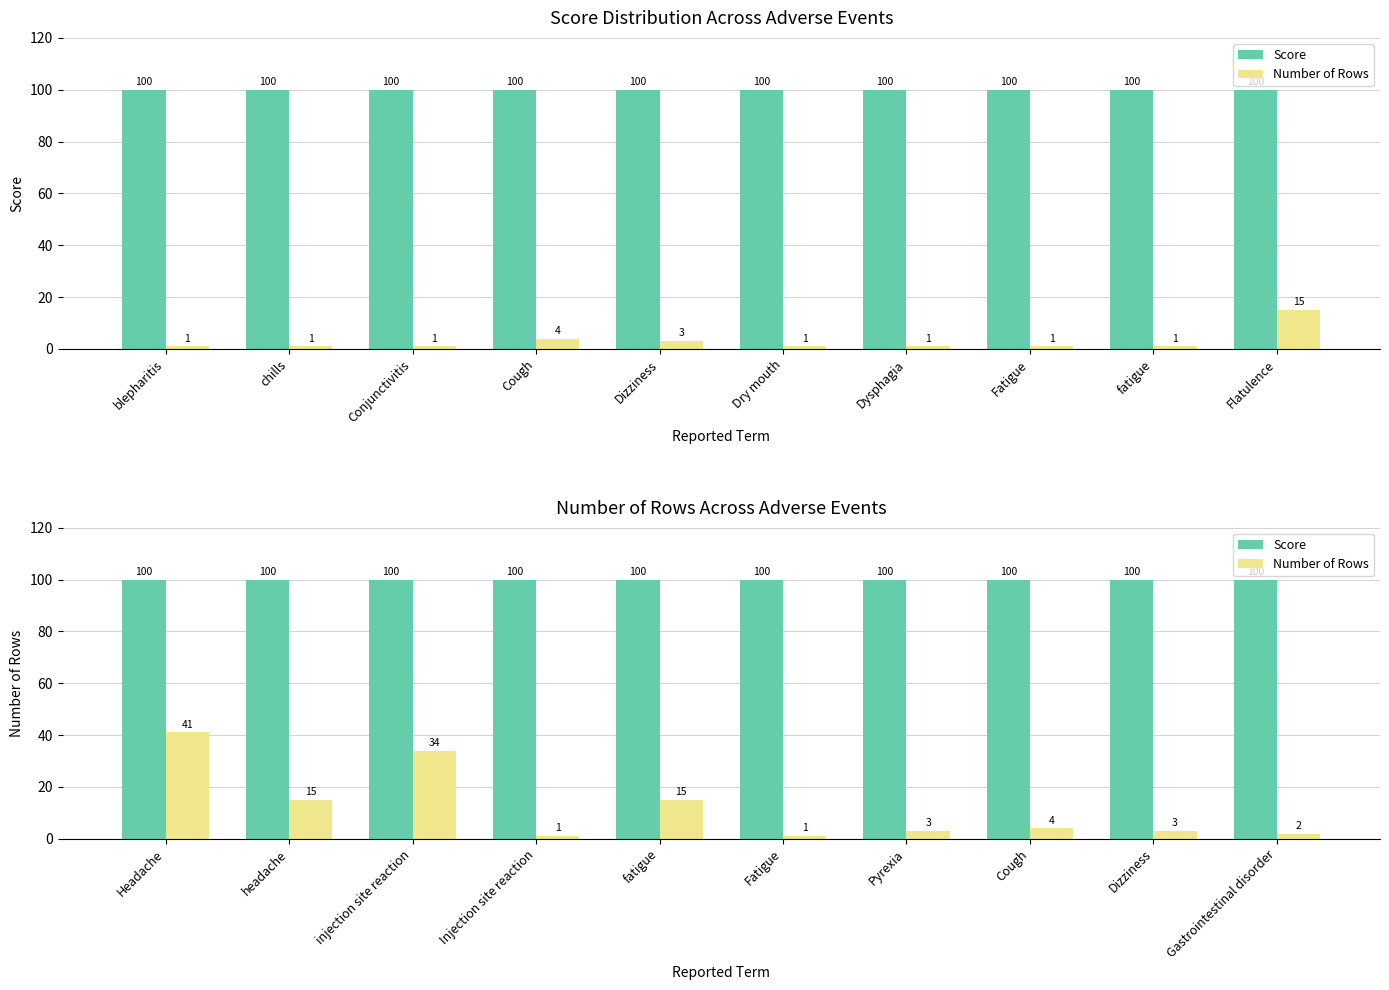

At which label is Score closest to 100?

Headache